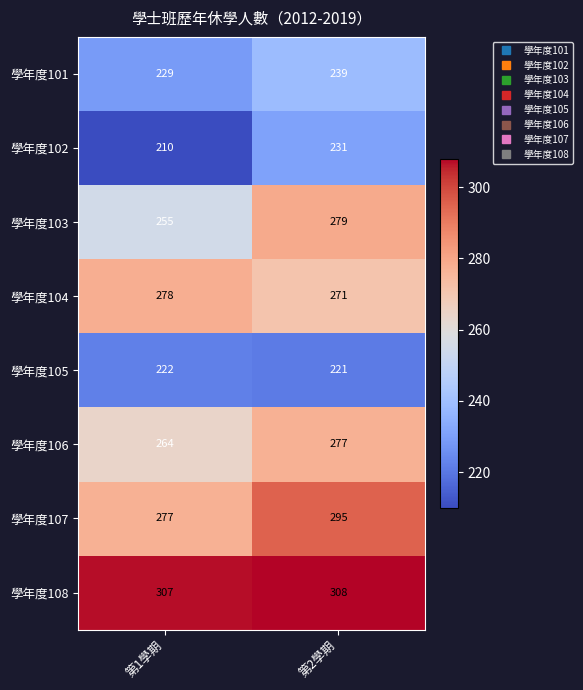

Between 第1學期 and 第2學期, which series saw the biggest shift?

學年度103